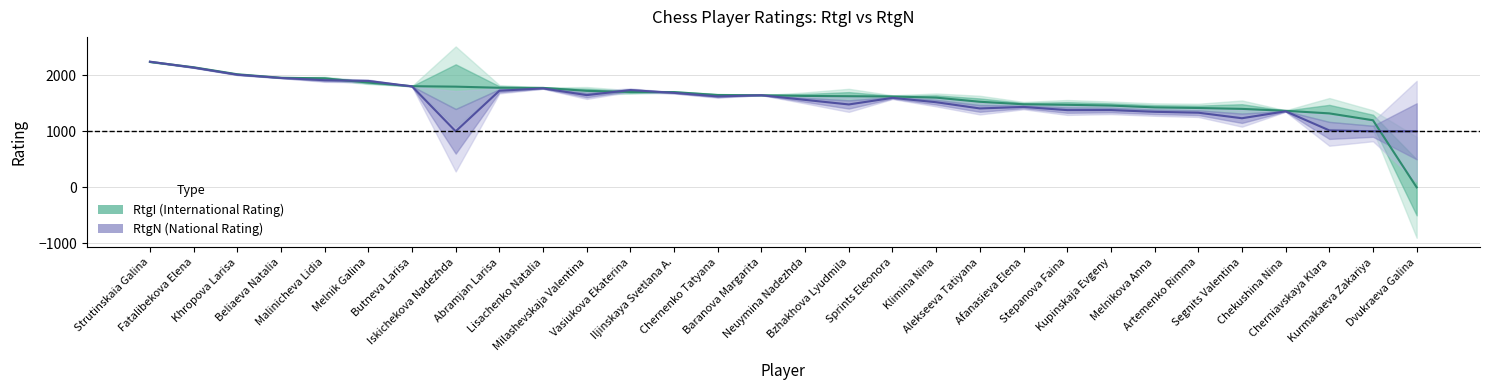

How many lines are shown in the chart?

2